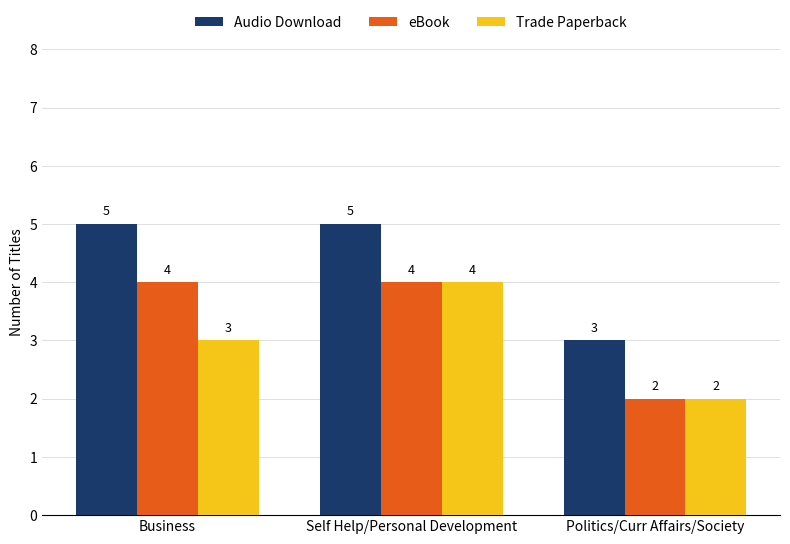

What position from the left is Business?

1